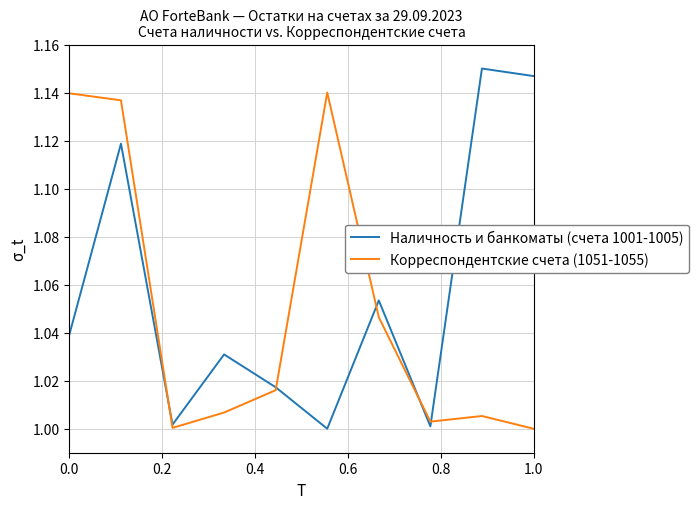

How many distinct data groups are displayed?

2